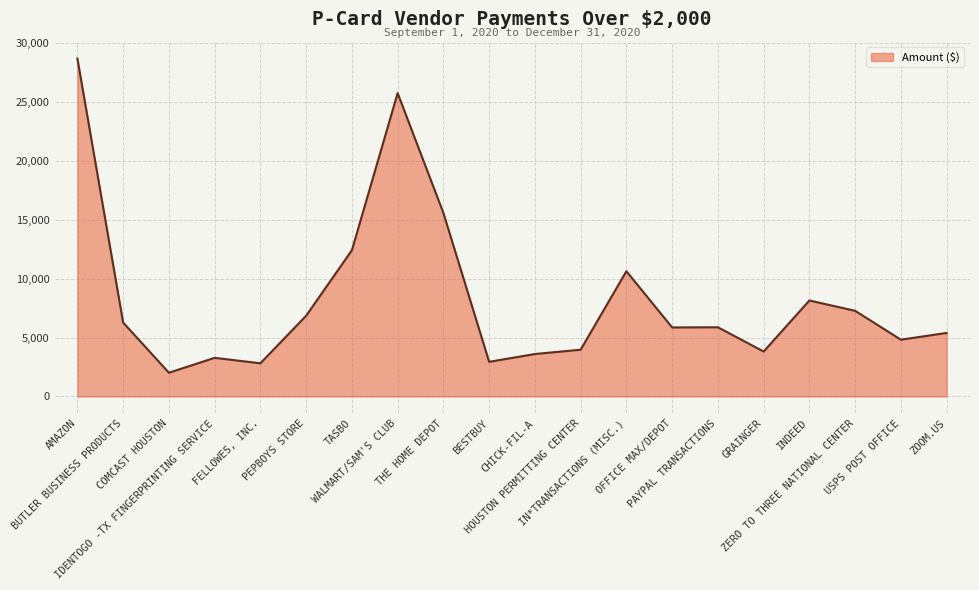

Which has a higher value, WALMART/SAM'S CLUB or IN*TRANSACTIONS (MISC.)?

WALMART/SAM'S CLUB